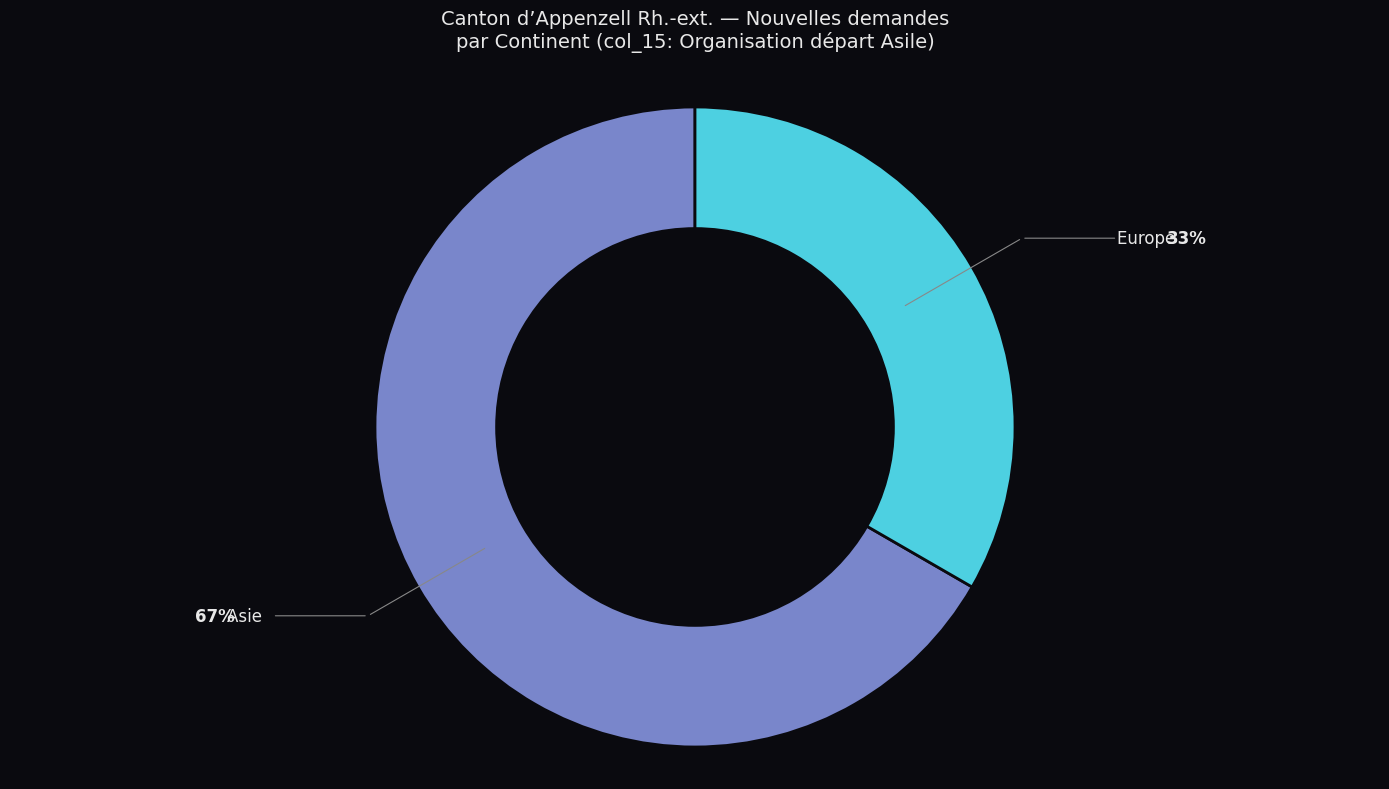

Is there any slice that represents more than half of the pie?

Yes